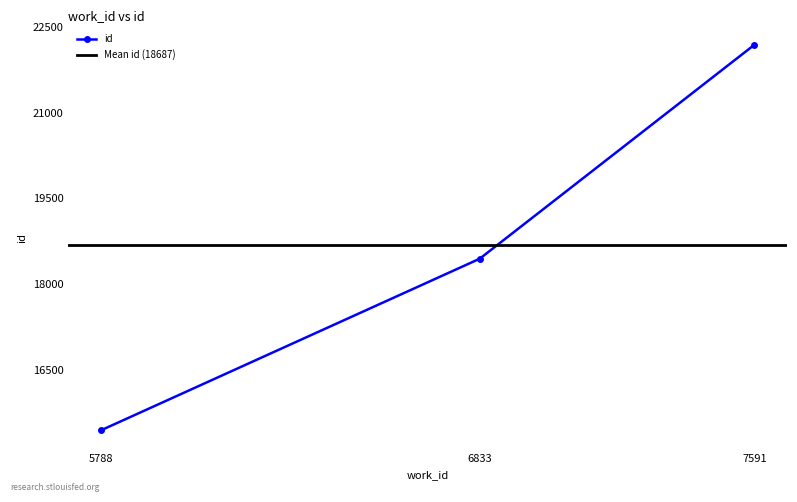

Reading left to right, extract all data points from this chart.

5788=15437	6833=18440	7591=22185